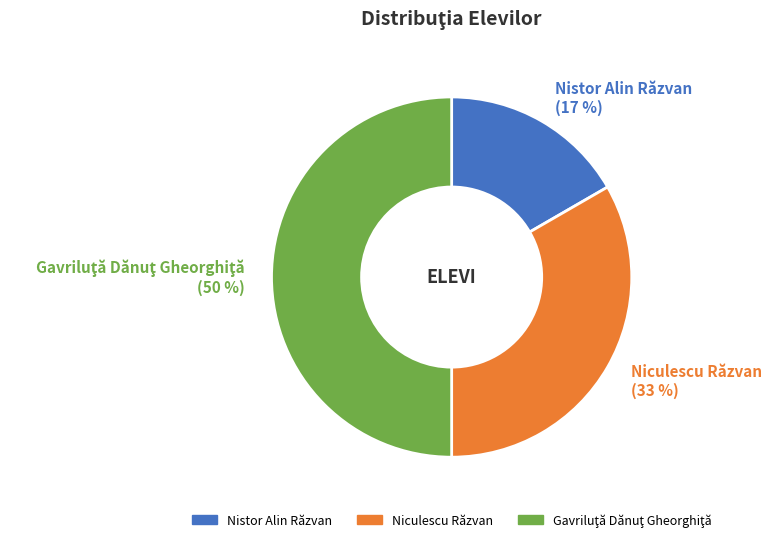

What is the smallest slice in the pie chart?

Nistor Alin Răzvan